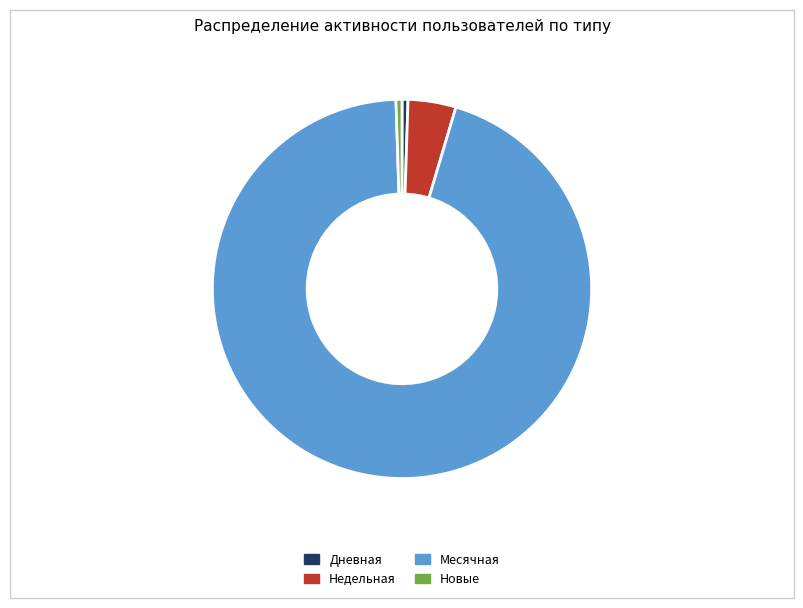

Which category has the biggest portion of the pie?

Месячная